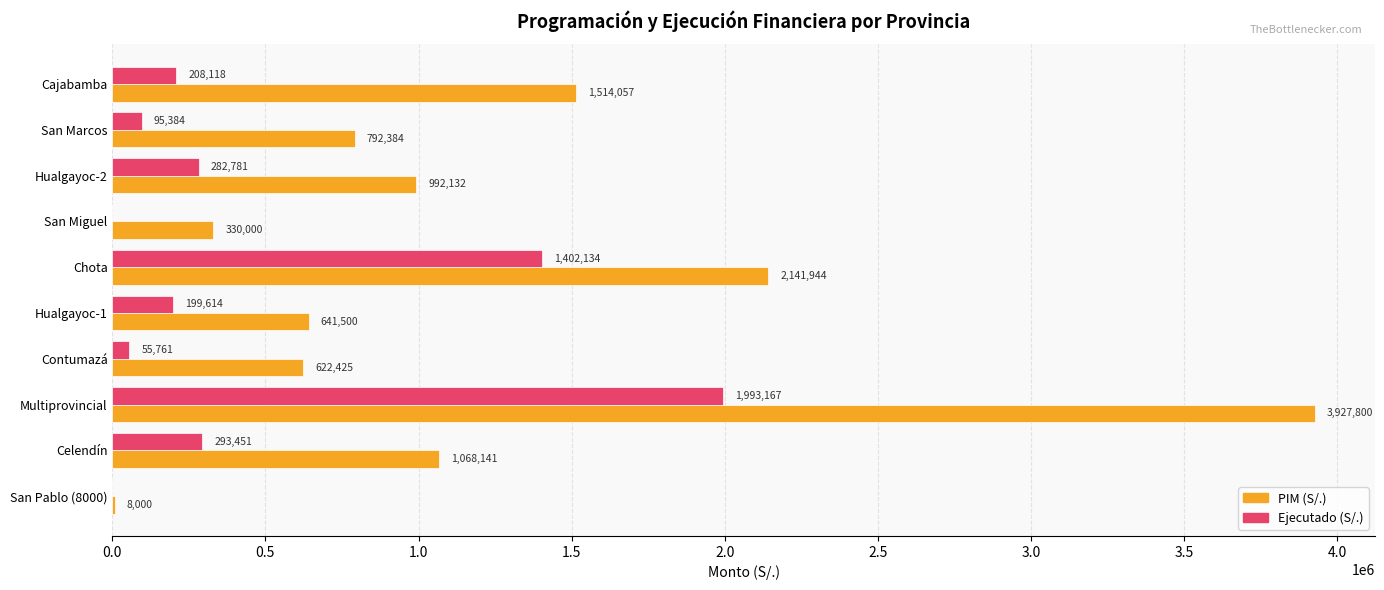

Between Multiprovincial and San Miguel, which series saw the biggest shift?

PIM (S/.)